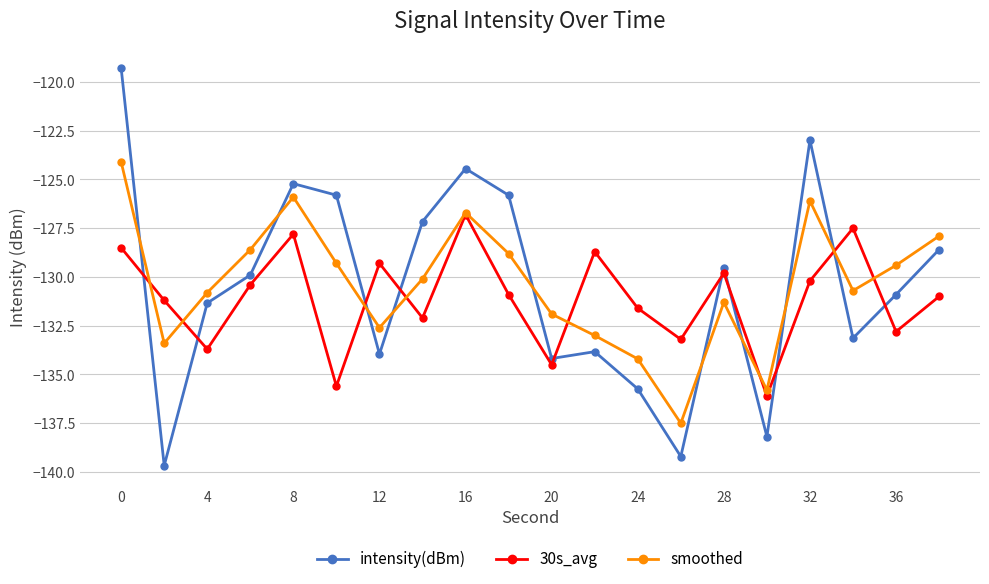

After their last crossing, which series has the higher values: 30s_avg or intensity(dBm)?

intensity(dBm)